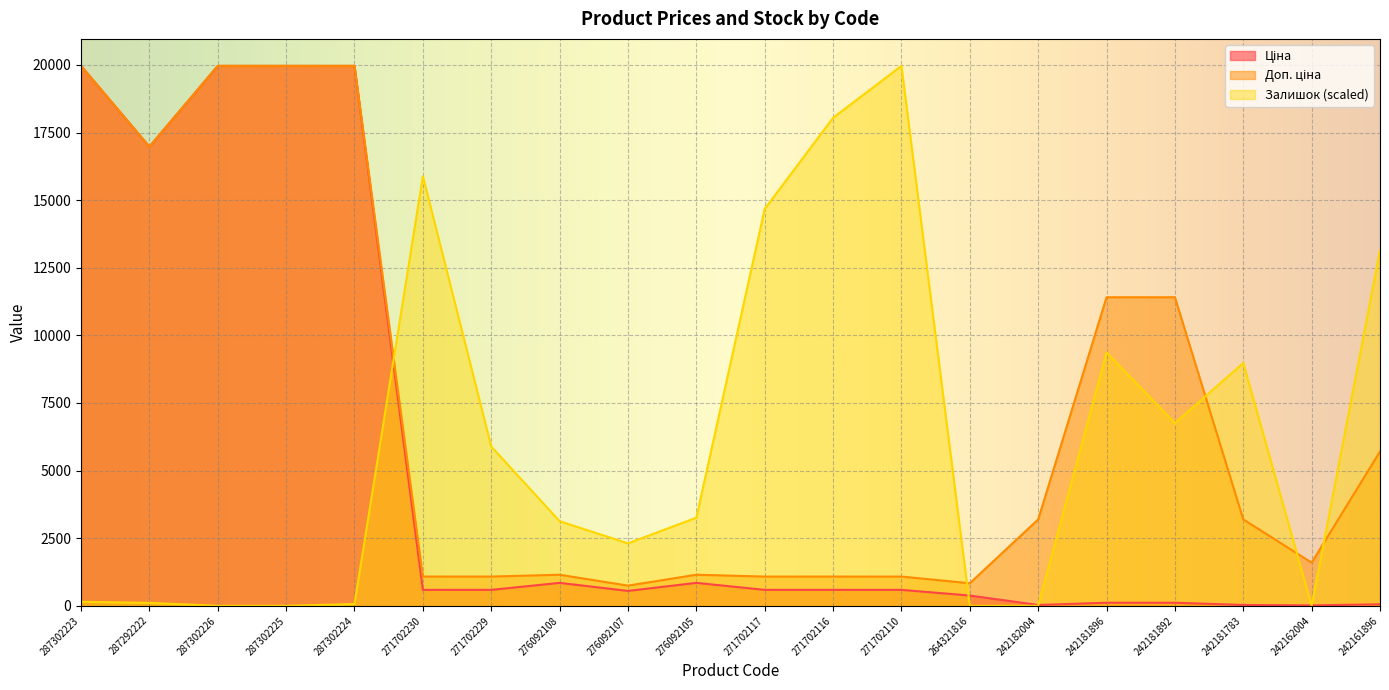

What is the maximum value shown in the chart?

19964.2